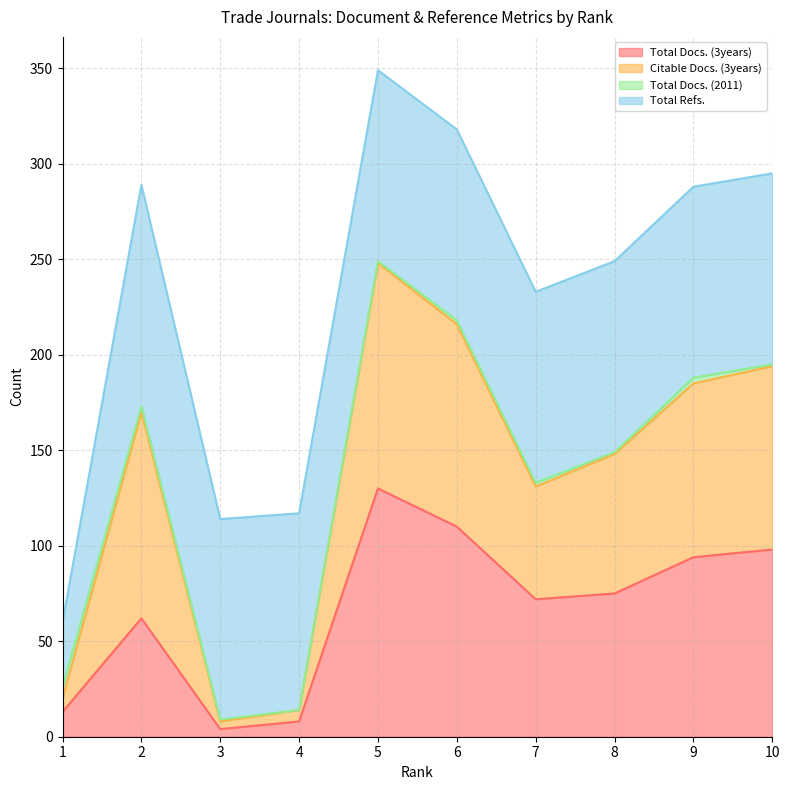

The Citable Docs. (3years) series shows 364 at 6. True or false?

False